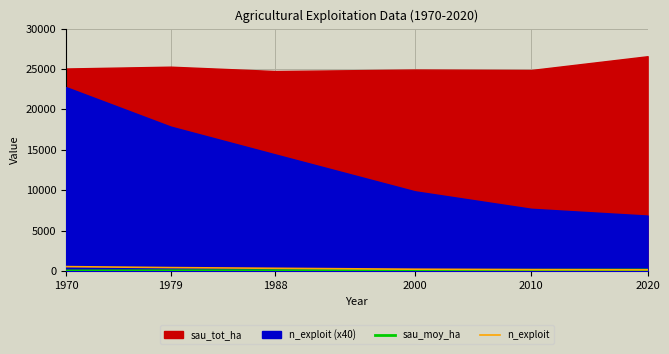

What is the value of the n_exploit point at the 5th from the left?

193.0